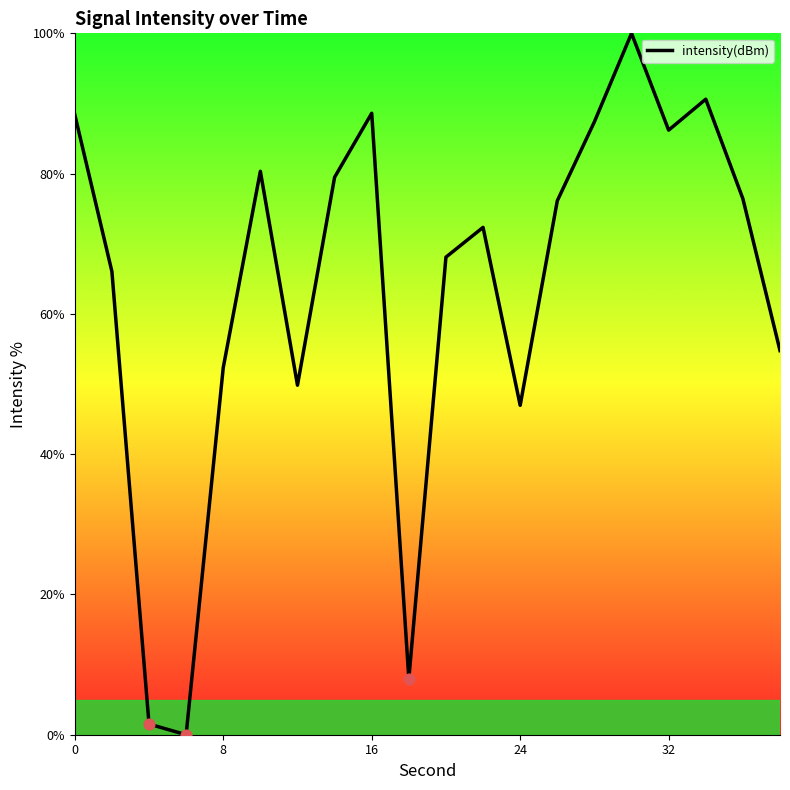

What is the greatest value displayed?

100.0